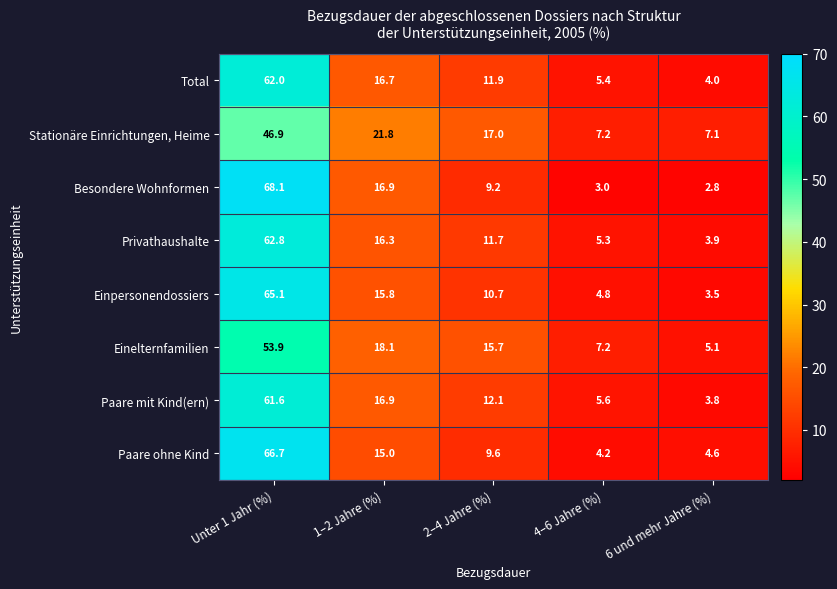

At which label does Stationäre Einrichtungen, Heime first exceed 17?

Unter 1 Jahr (%)